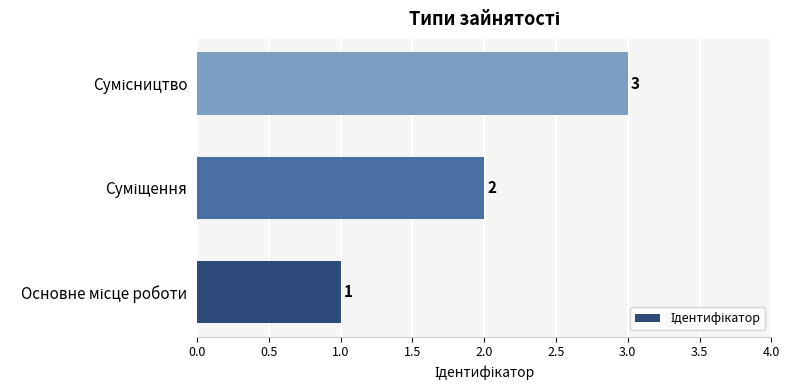

What is the difference between the second highest and minimum values?

1